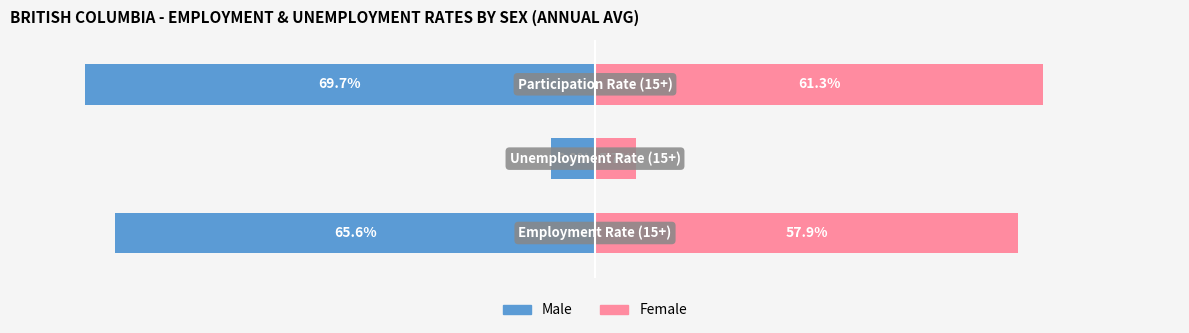

Reading left to right, transcribe all the data shown in this chart.

Male: 0=-65.6	1=-6.0	2=-69.7
Female: 0=57.9	1=5.7	2=61.3